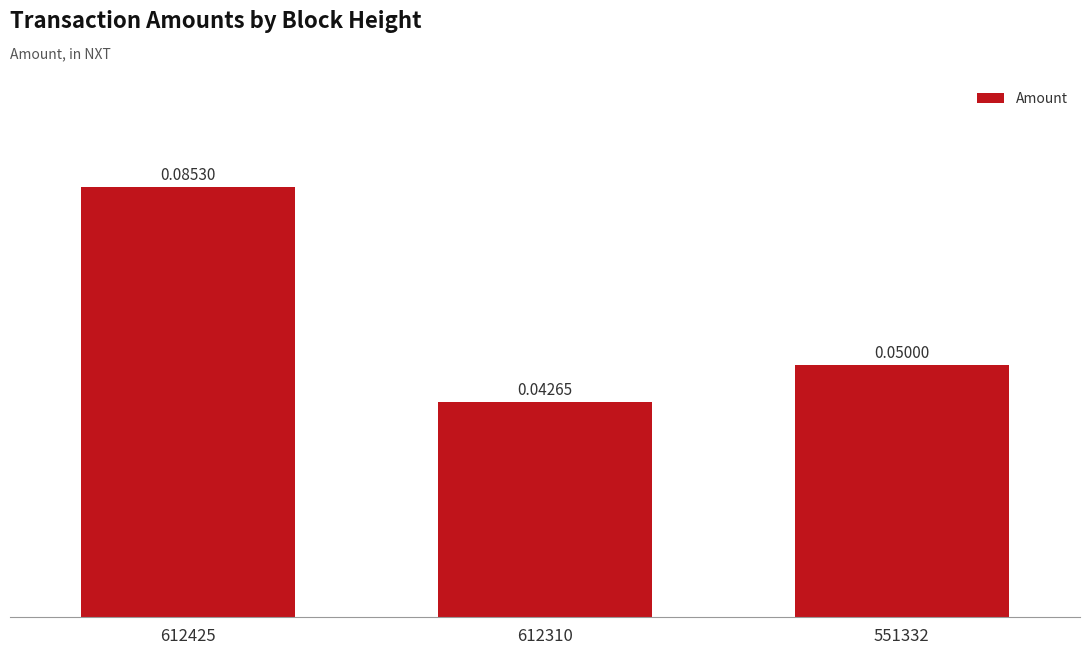

Rank the categories by value from highest to lowest.

612425, 551332, 612310